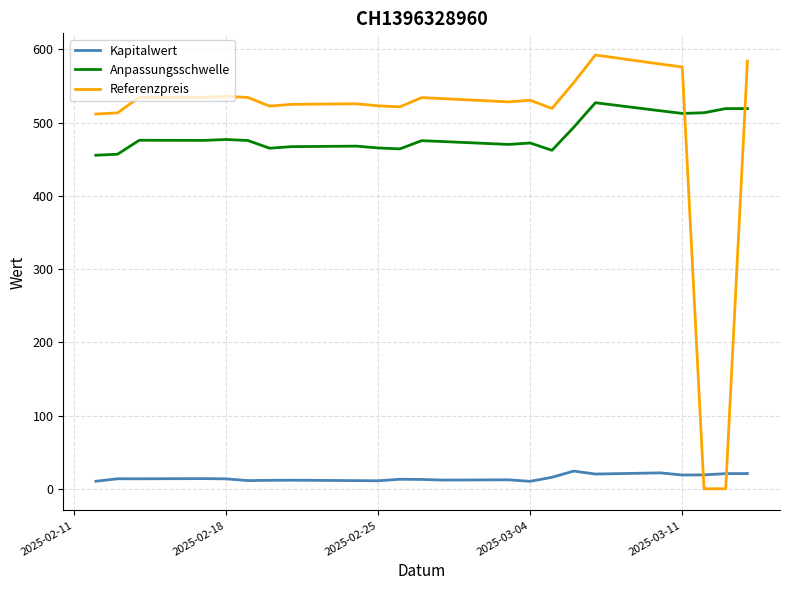

What are all the series names shown in the legend?

Kapitalwert, Anpassungsschwelle, Referenzpreis